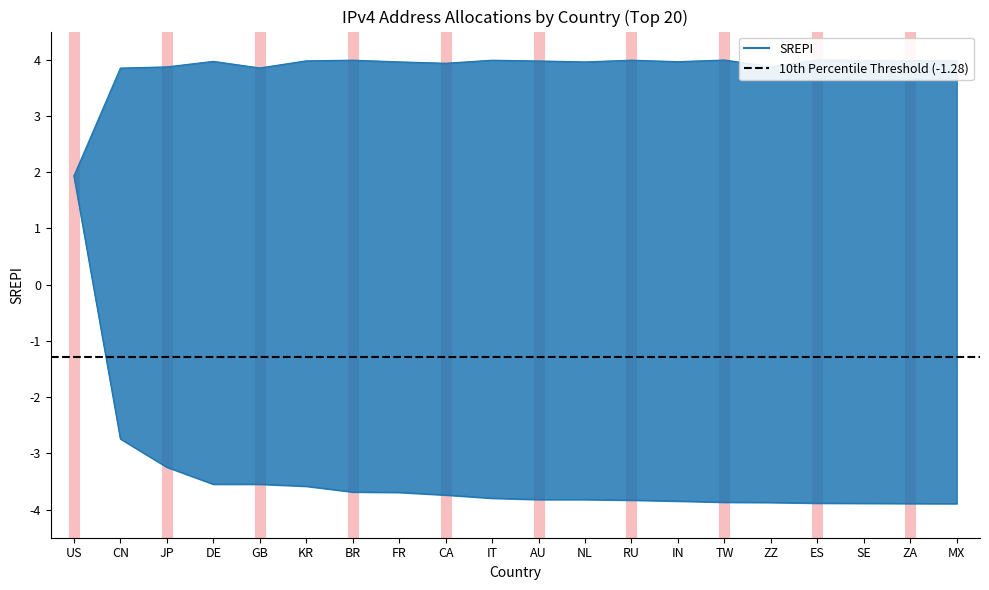

What is the difference between the highest and lowest values at RU?

7.8